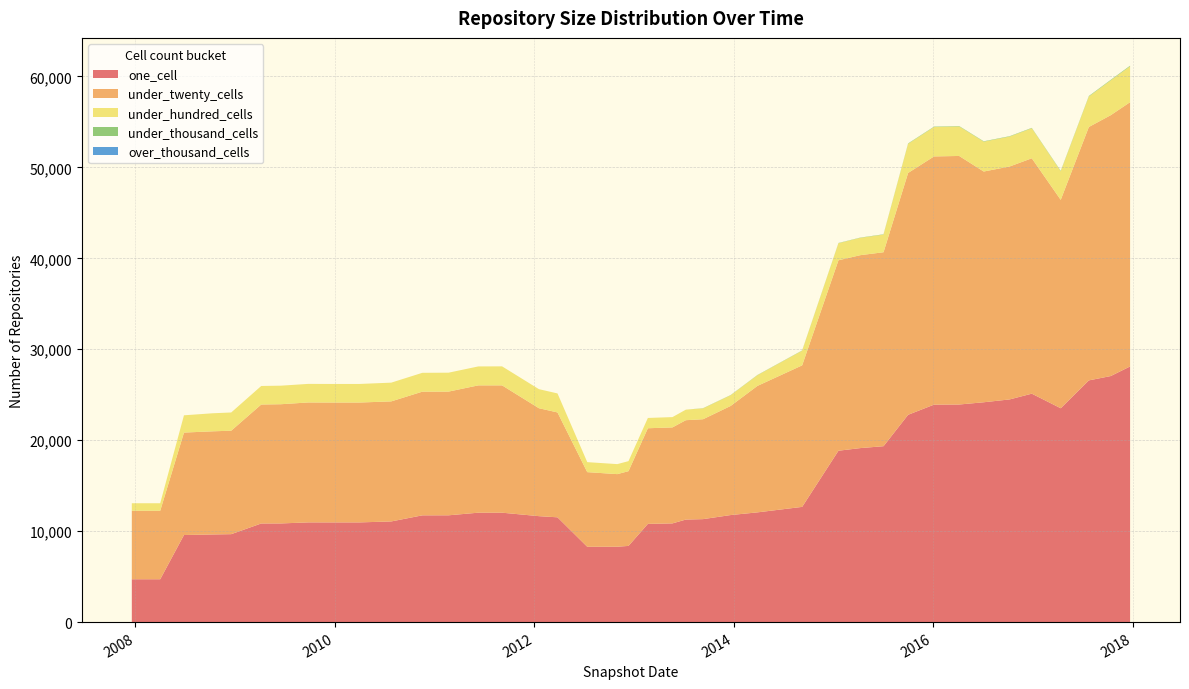

Reading left to right, extract all data points from this chart.

one_cell: 2007-12-19=4711	2008-04-01=4711	2008-06-27=9574	2008-10-10=9636	2008-12-17=9668	2009-04-06=10843	2009-06-17=10848	2009-09-25=10964	2009-12-16=10962	2010-04-01=10962	2010-07-26=11067	2010-11-17=11738	2011-02-21=11742	2011-06-10=12030	2011-09-05=12030	2012-01-18=11648	2012-03-26=11521	2012-07-13=8282	2012-10-31=8288	2012-12-11=8376	2013-02-20=10800	2013-05-21=10853	2013-07-09=11274	2013-09-10=11321	2013-12-20=11769	2014-03-28=12064	2014-09-08=12668	2015-01-19=18844	2015-04-09=19132	2015-07-03=19340	2015-10-01=22793	2016-01-04=23911	2016-04-05=23924	2016-07-04=24171	2016-10-07=24485	2016-12-27=25116	2017-04-12=23513	2017-07-24=26576	2017-10-12=27053	2017-12-22=28108
under_twenty_cells: 2007-12-19=7531	2008-04-01=7531	2008-06-27=11265	2008-10-10=11341	2008-12-17=11376	2009-04-06=13082	2009-06-17=13108	2009-09-25=13185	2009-12-16=13180	2010-04-01=13180	2010-07-26=13200	2010-11-17=13599	2011-02-21=13602	2011-06-10=13999	2011-09-05=14000	2012-01-18=11868	2012-03-26=11531	2012-07-13=8207	2012-10-31=7981	2012-12-11=8220	2013-02-20=10514	2013-05-21=10554	2013-07-09=10926	2013-09-10=10984	2013-12-20=11995	2014-03-28=13903	2014-09-08=15561	2015-01-19=20940	2015-04-09=21212	2015-07-03=21326	2015-10-01=26589	2016-01-04=27291	2016-04-05=27329	2016-07-04=25370	2016-10-07=25612	2016-12-27=25881	2017-04-12=22914	2017-07-24=27863	2017-10-12=28680	2017-12-22=29058
under_hundred_cells: 2007-12-19=826	2008-04-01=826	2008-06-27=1898	2008-10-10=1983	2008-12-17=2004	2009-04-06=2037	2009-06-17=2039	2009-09-25=2042	2009-12-16=2042	2010-04-01=2042	2010-07-26=2060	2010-11-17=2072	2011-02-21=2079	2011-06-10=2082	2011-09-05=2089	2012-01-18=2095	2012-03-26=2090	2012-07-13=1099	2012-10-31=1101	2012-12-11=1101	2013-02-20=1132	2013-05-21=1132	2013-07-09=1157	2013-09-10=1196	2013-12-20=1179	2014-03-28=1177	2014-09-08=1616	2015-01-19=1876	2015-04-09=1909	2015-07-03=1940	2015-10-01=3208	2016-01-04=3233	2016-04-05=3248	2016-07-04=3284	2016-10-07=3291	2016-12-27=3303	2017-04-12=3141	2017-07-24=3353	2017-10-12=3832	2017-12-22=3946
under_thousand_cells: 2007-12-19=0	2008-04-01=0	2008-06-27=0	2008-10-10=0	2008-12-17=0	2009-04-06=0	2009-06-17=0	2009-09-25=0	2009-12-16=0	2010-04-01=0	2010-07-26=0	2010-11-17=0	2011-02-21=0	2011-06-10=0	2011-09-05=0	2012-01-18=0	2012-03-26=0	2012-07-13=0	2012-10-31=0	2012-12-11=0	2013-02-20=0	2013-05-21=0	2013-07-09=0	2013-09-10=18	2013-12-20=20	2014-03-28=22	2014-09-08=23	2015-01-19=24	2015-04-09=24	2015-07-03=36	2015-10-01=42	2016-01-04=42	2016-04-05=42	2016-07-04=42	2016-10-07=41	2016-12-27=41	2017-04-12=47	2017-07-24=53	2017-10-12=56	2017-12-22=64
over_thousand_cells: 2007-12-19=0	2008-04-01=0	2008-06-27=0	2008-10-10=0	2008-12-17=0	2009-04-06=0	2009-06-17=0	2009-09-25=0	2009-12-16=0	2010-04-01=0	2010-07-26=0	2010-11-17=0	2011-02-21=0	2011-06-10=0	2011-09-05=0	2012-01-18=0	2012-03-26=0	2012-07-13=0	2012-10-31=0	2012-12-11=0	2013-02-20=0	2013-05-21=0	2013-07-09=0	2013-09-10=1	2013-12-20=1	2014-03-28=1	2014-09-08=1	2015-01-19=1	2015-04-09=1	2015-07-03=0	2015-10-01=0	2016-01-04=0	2016-04-05=0	2016-07-04=0	2016-10-07=0	2016-12-27=0	2017-04-12=0	2017-07-24=0	2017-10-12=0	2017-12-22=0